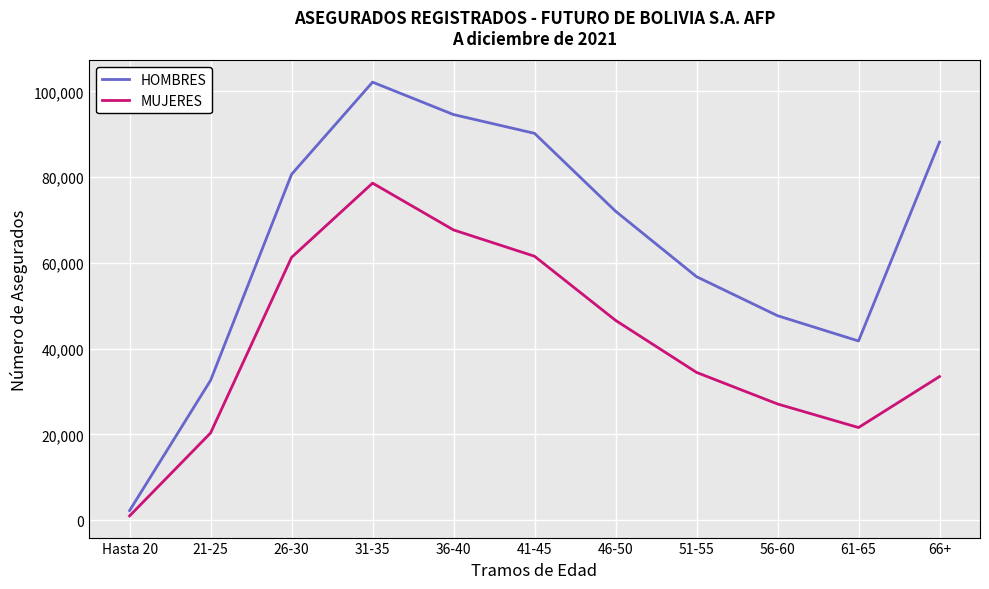

Does the chart display data point markers on the line(s)?

No